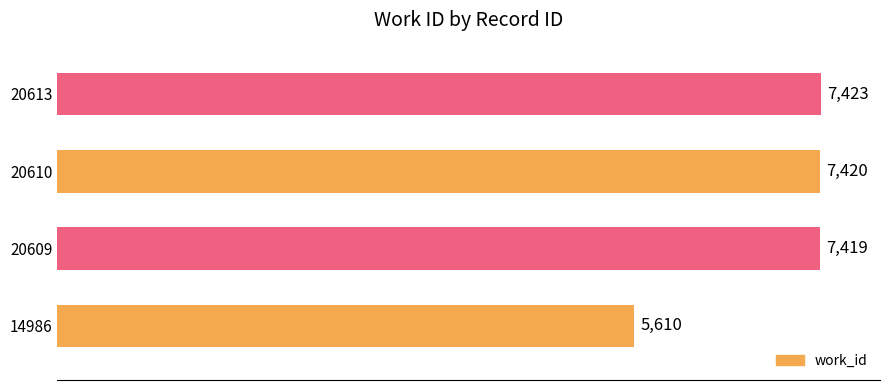

Approximately how many times larger is the value at 20613 compared to 14986?

1.3